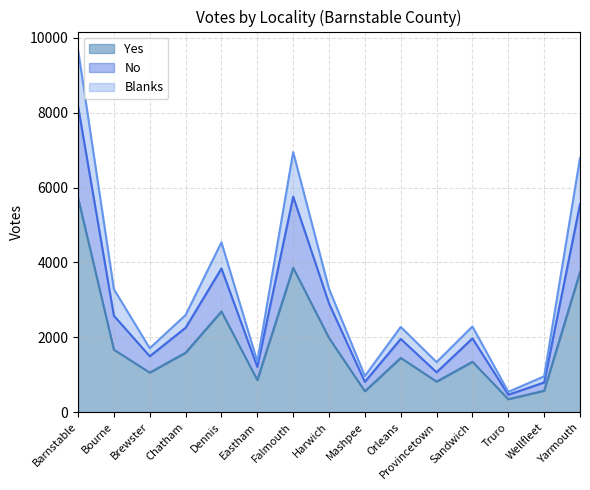

Is it true that Yes equals 557 at Mashpee?

True